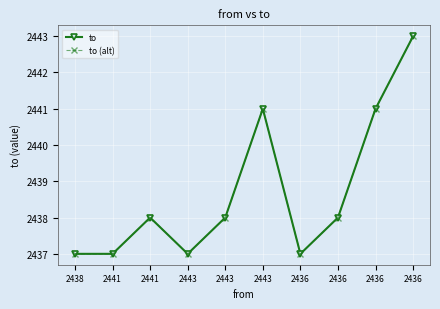

Reading right to left, list all the values displayed in this chart.

to: 2436=2443	2436=2441	2436=2438	2436=2437	2443=2441	2443=2438	2443=2437	2441=2438	2441=2437	2438=2437
to (alt): 2436=2443	2436=2441	2436=2438	2436=2437	2443=2441	2443=2438	2443=2437	2441=2438	2441=2437	2438=2437